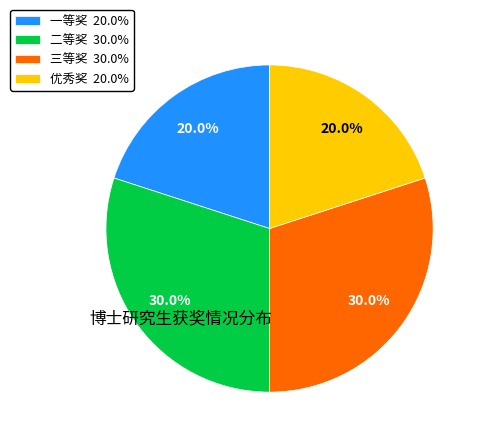

To the nearest percent, what is the combined percentage of 一等奖 and 三等奖?

50%